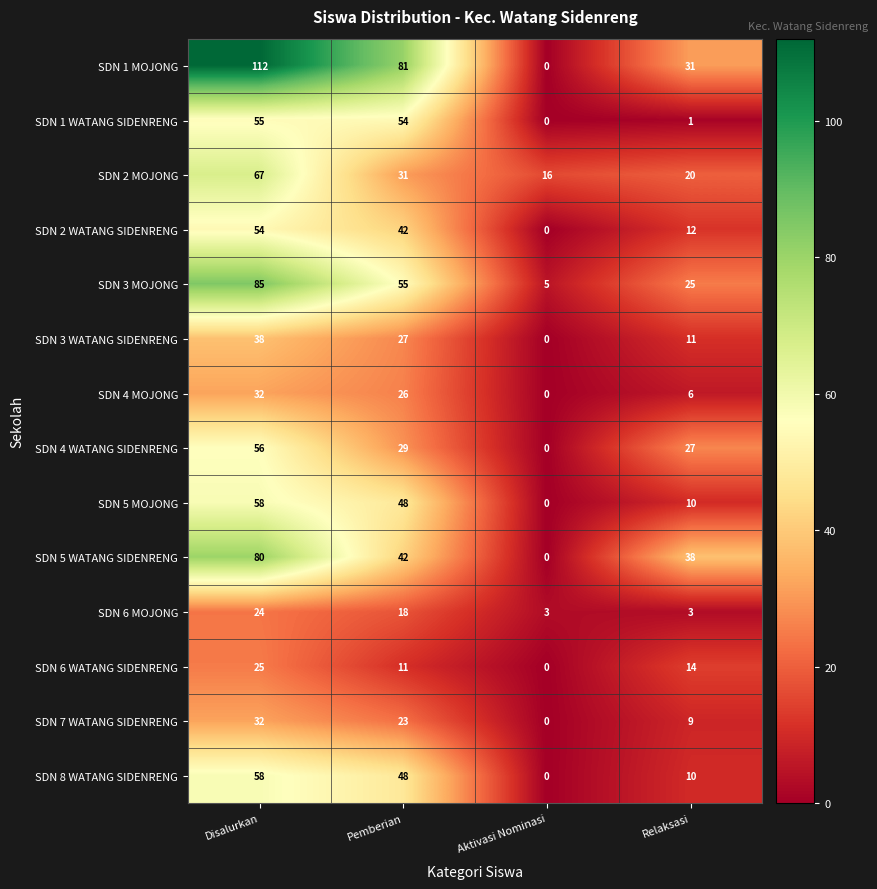

The value of SDN 5 MOJONG at Pemberian is 48. True or false?

True